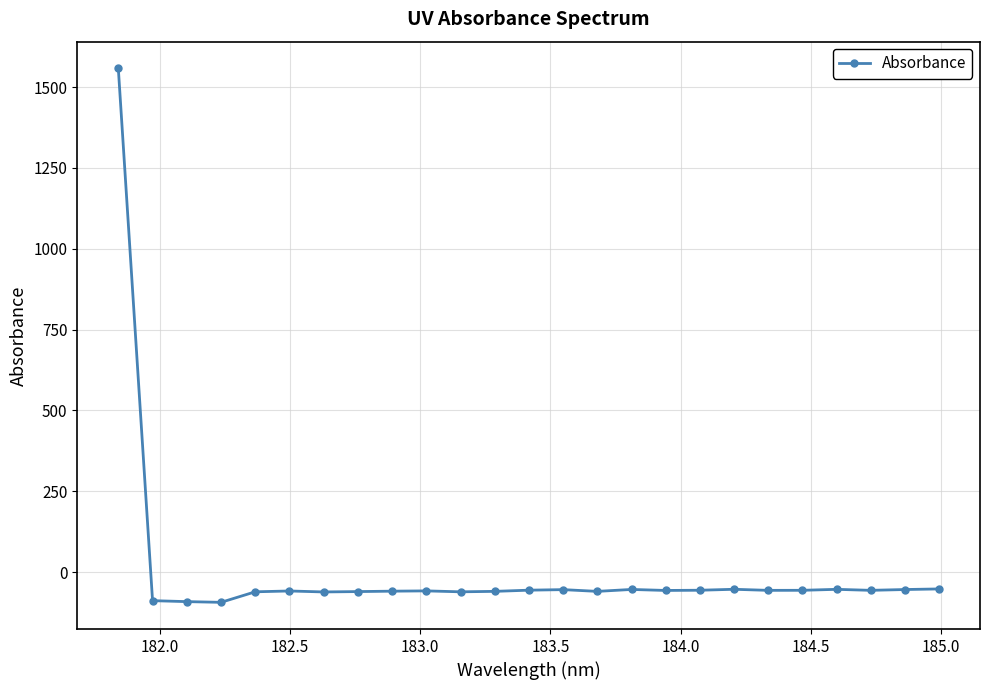

What is the smallest value displayed?

-93.5